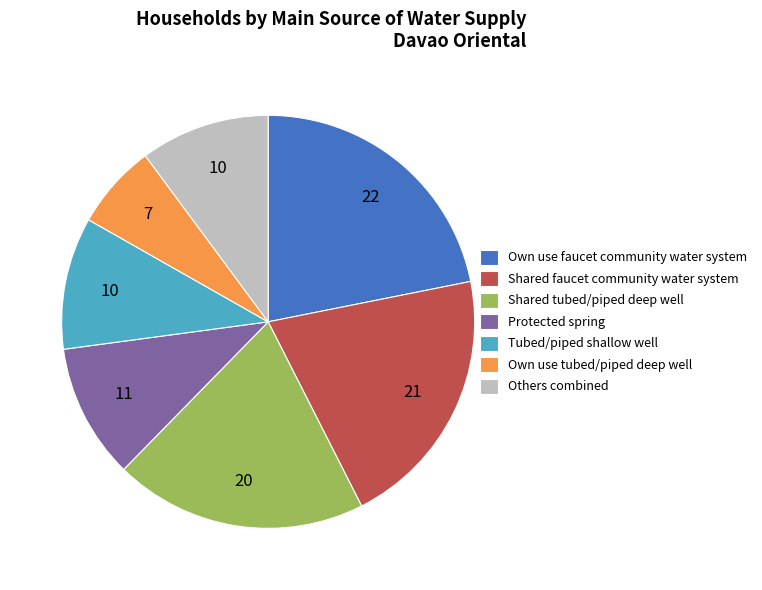

Between Own use faucet community water system and Own use tubed/piped deep well, which is larger?

Own use faucet community water system